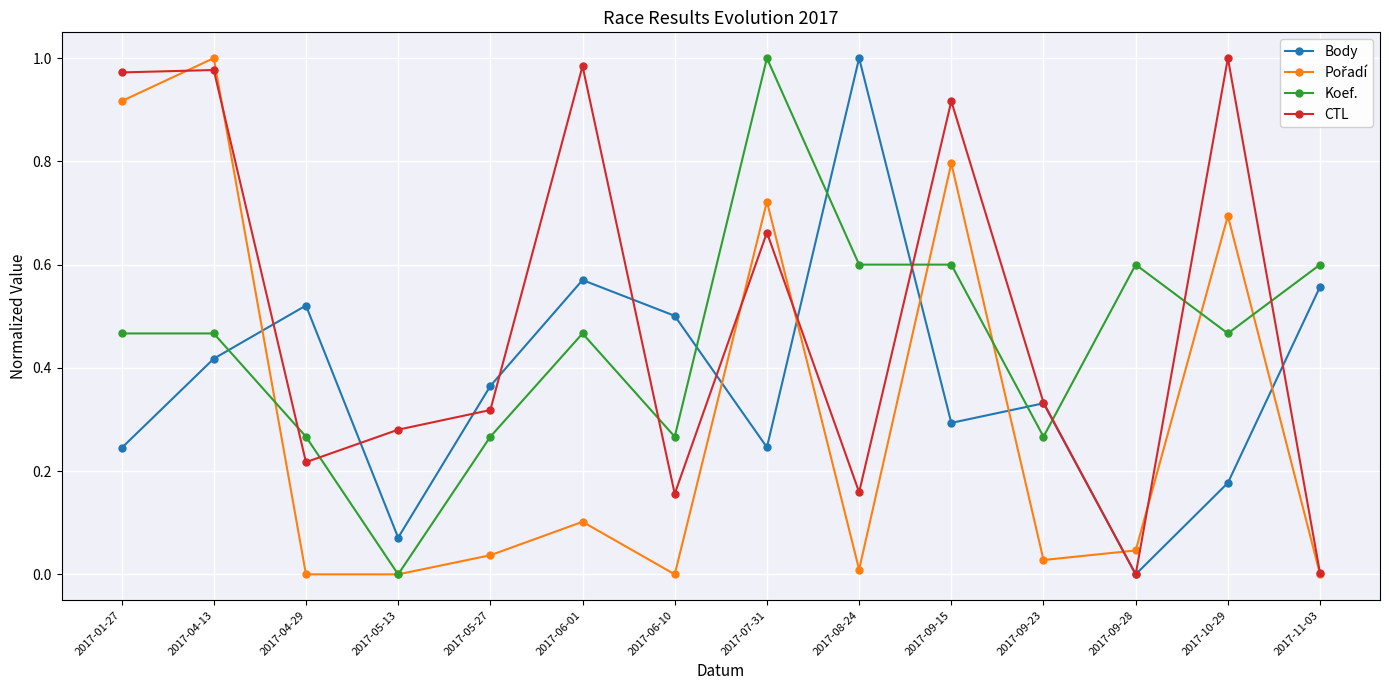

Is this an area chart (filled region under the line)?

No